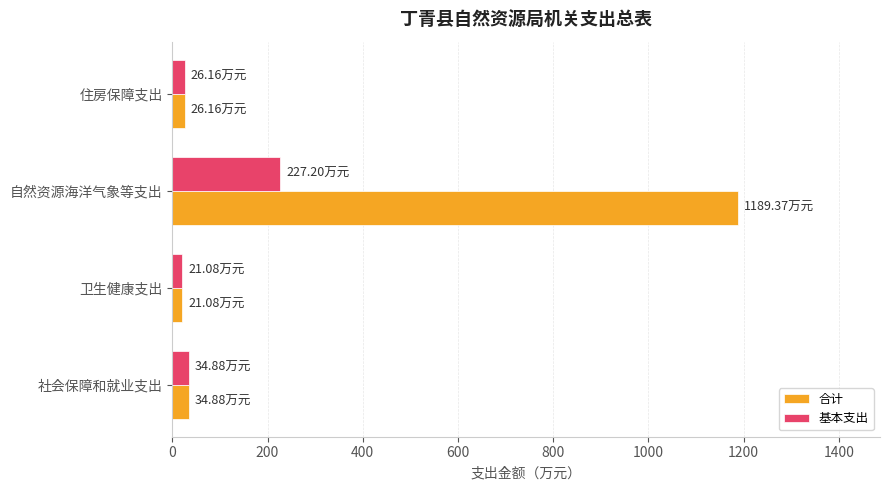

Which series has the largest range (max minus min)?

合计